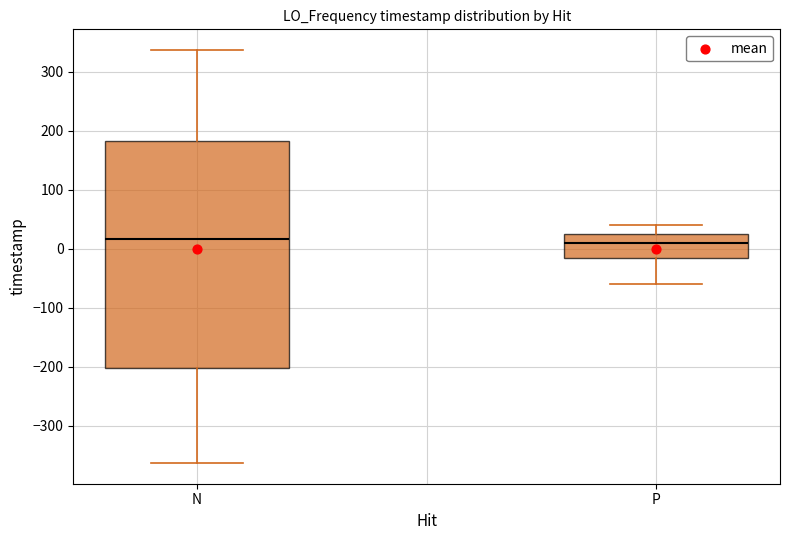

Reading left to right, transcribe this box plot: for each box, give where its median line is, the range the box spans, and where its two whiskers end, as read against the y-axis. The values are not printed on the chart, so give them approximately, as read against the axis.

N: median 20, box -200 to 180, whiskers -360 to 340
P: median 10, box -10 to 30, whiskers -60 to 40